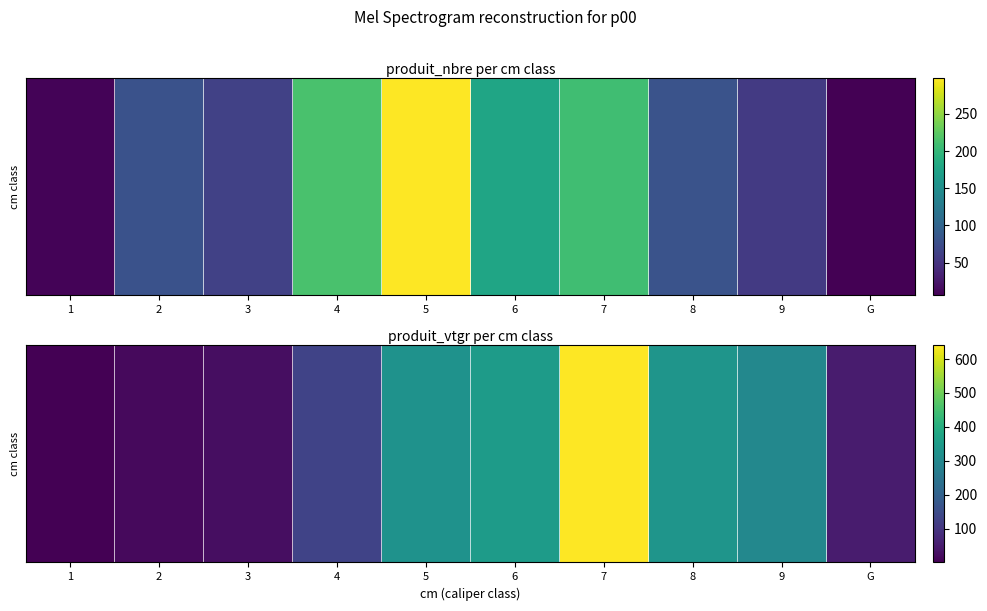

List the labels in order of value, largest first.

7, 6, 8, 5, 9, 4, G, 3, 2, 1